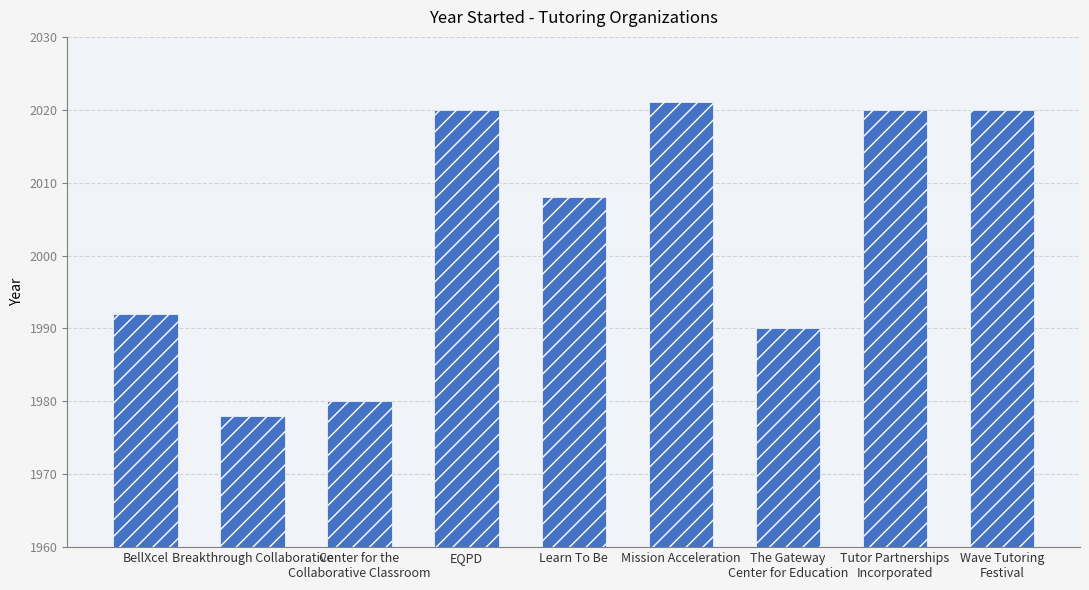

Reading left to right, transcribe all the data shown in this chart.

1992	1978	1980	2020	2008	2021	1990	2020	2020